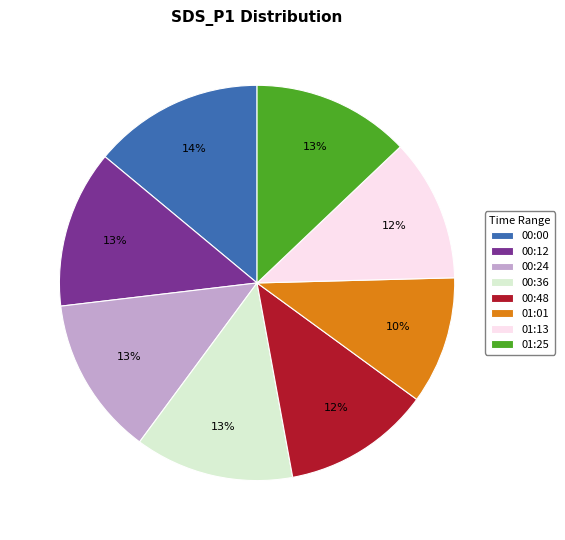

Is the sum of 00:24 and 01:01 greater than half?

No